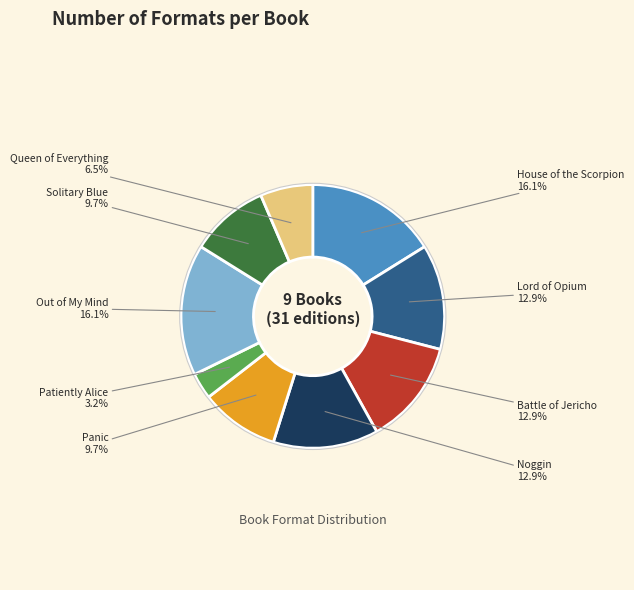

Is there any slice that represents more than half of the pie?

No